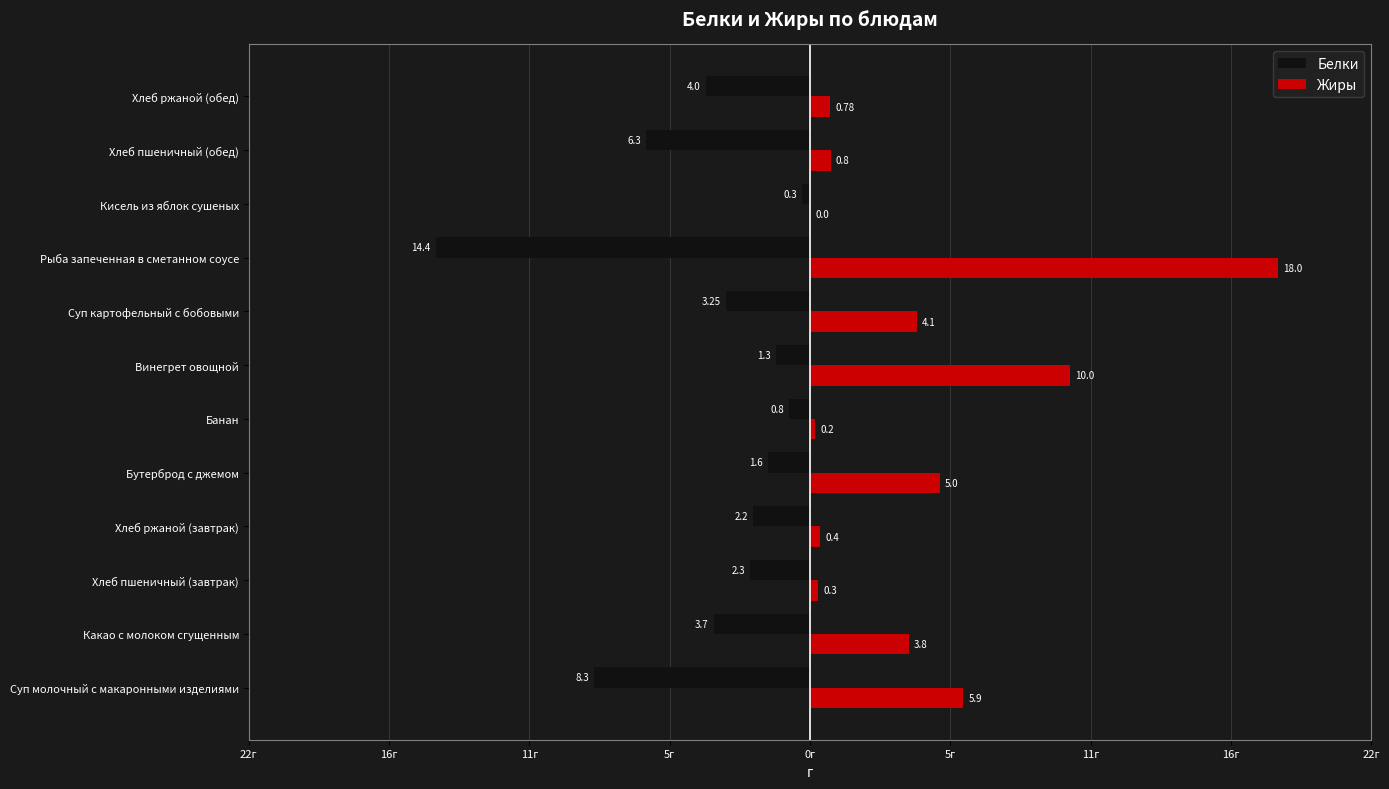

What are all the series names shown in the legend?

Белки, Жиры